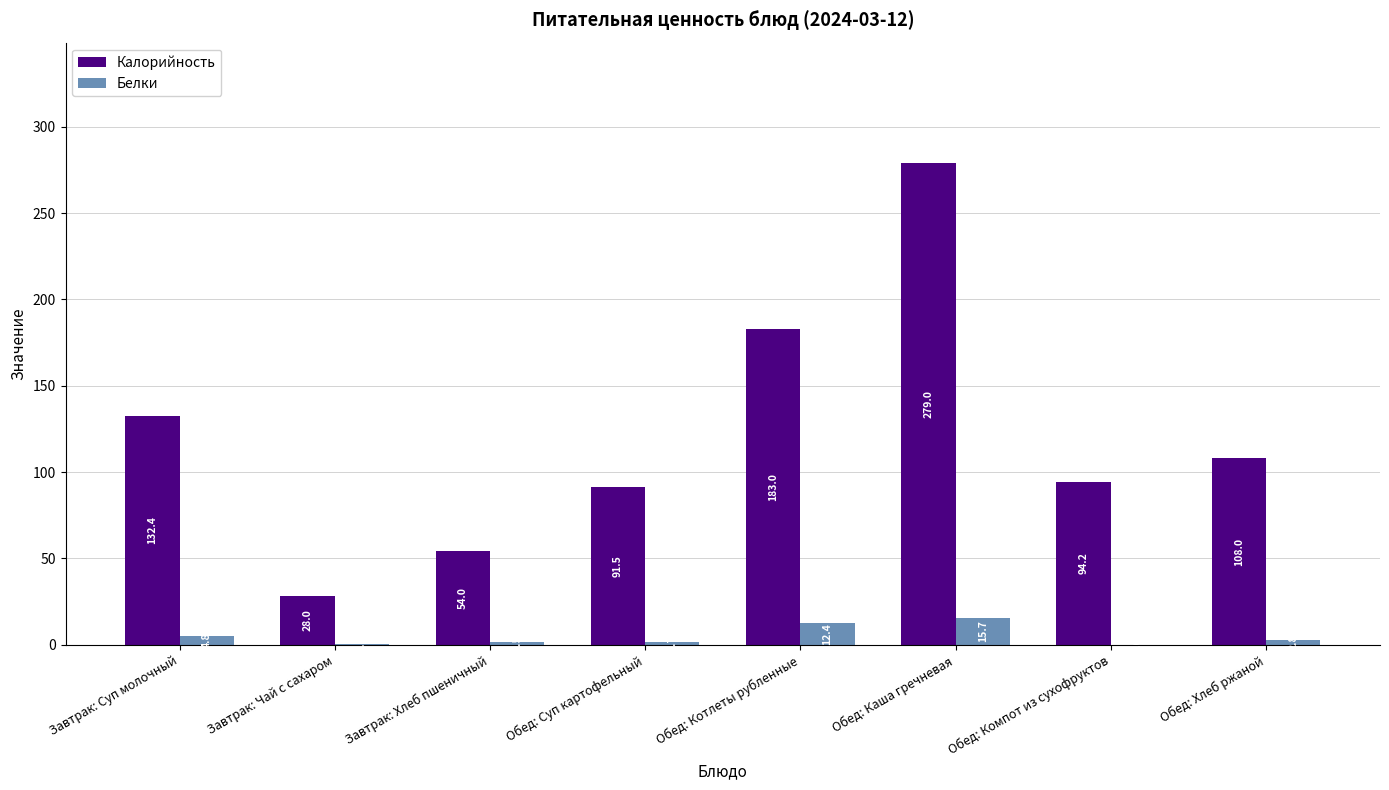

Between Завтрак: Суп молочный and Обед: Компот из сухофруктов, which series saw the biggest shift?

Калорийность